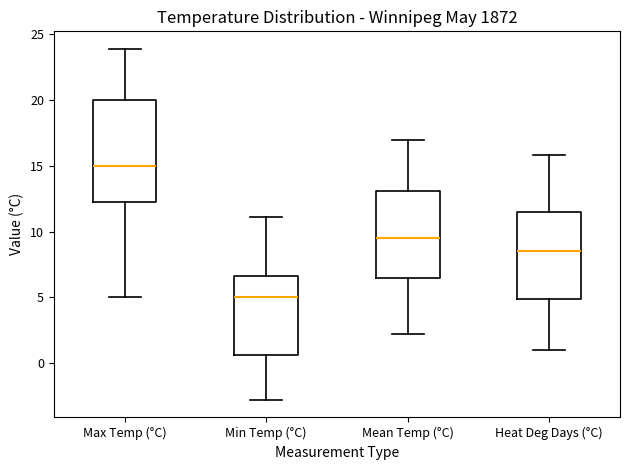

Where is the lower edge of the box for Mean Temp (°C) on the y-axis? The values are not printed on the chart, so give them approximately, as read against the axis.

6.5